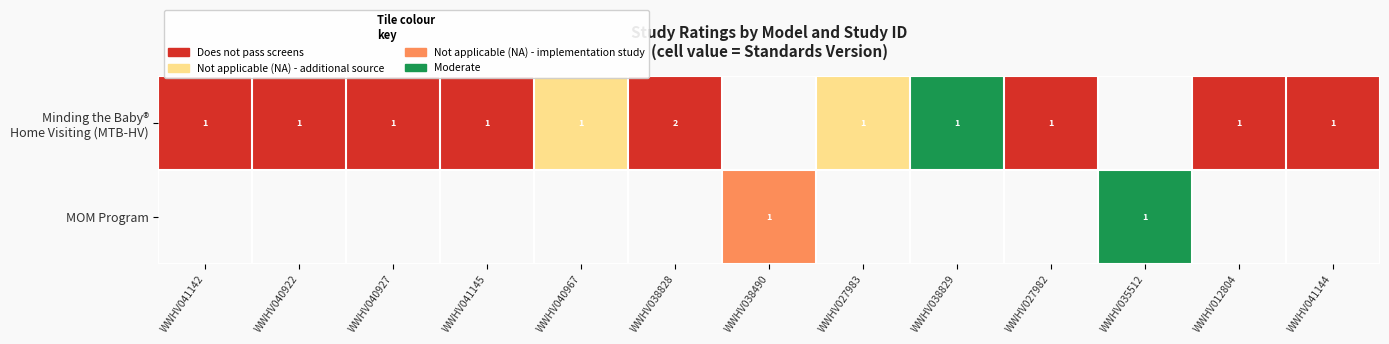

True or false: MOM Program has a value of 2 at WWHV035512.

False